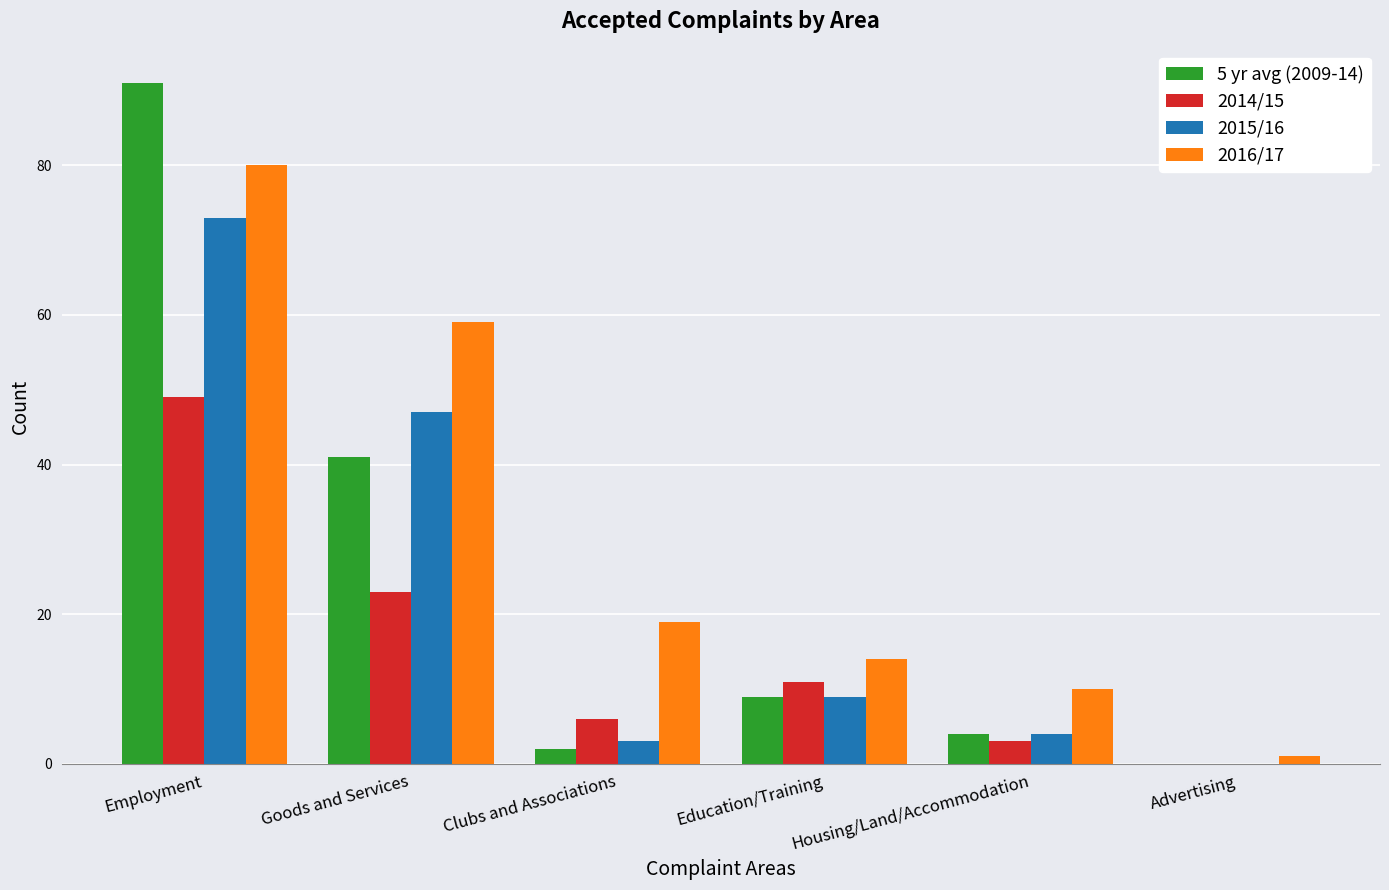

Is it true that 2016/17 equals 14 at Education/Training?

True